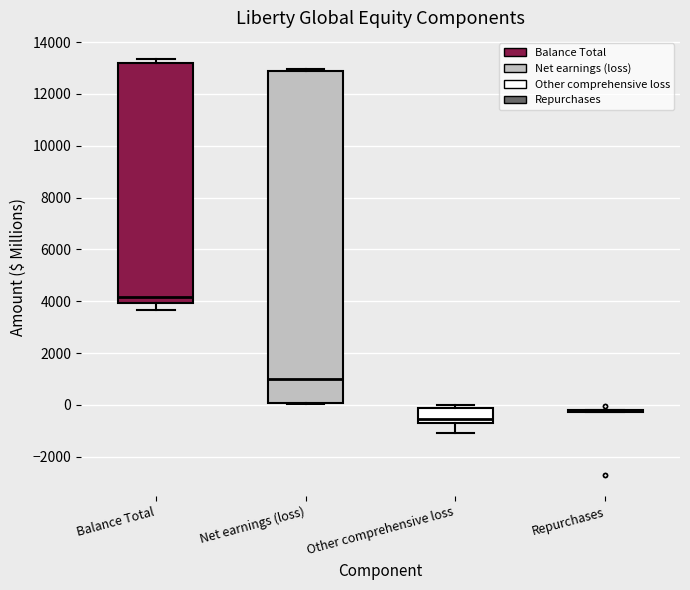

Reading left to right, transcribe this box plot: for each box, give where its median line is, the range the box spans, and where its two whiskers end, as read against the y-axis. The values are not printed on the chart, so give them approximately, as read against the axis.

Balance Total: median 4200, box 4000 to 13200, whiskers 3600 to 13400
Net earnings (loss): median 1000, box 0 to 12800, whiskers 0 (just below the box's lower edge) to 13000
Other comprehensive loss: median -600 (just above the box's lower edge), box -600 to -200, whiskers -1000 to 0
Repurchases: box collapsed to a line at -200, whiskers -200 to -200